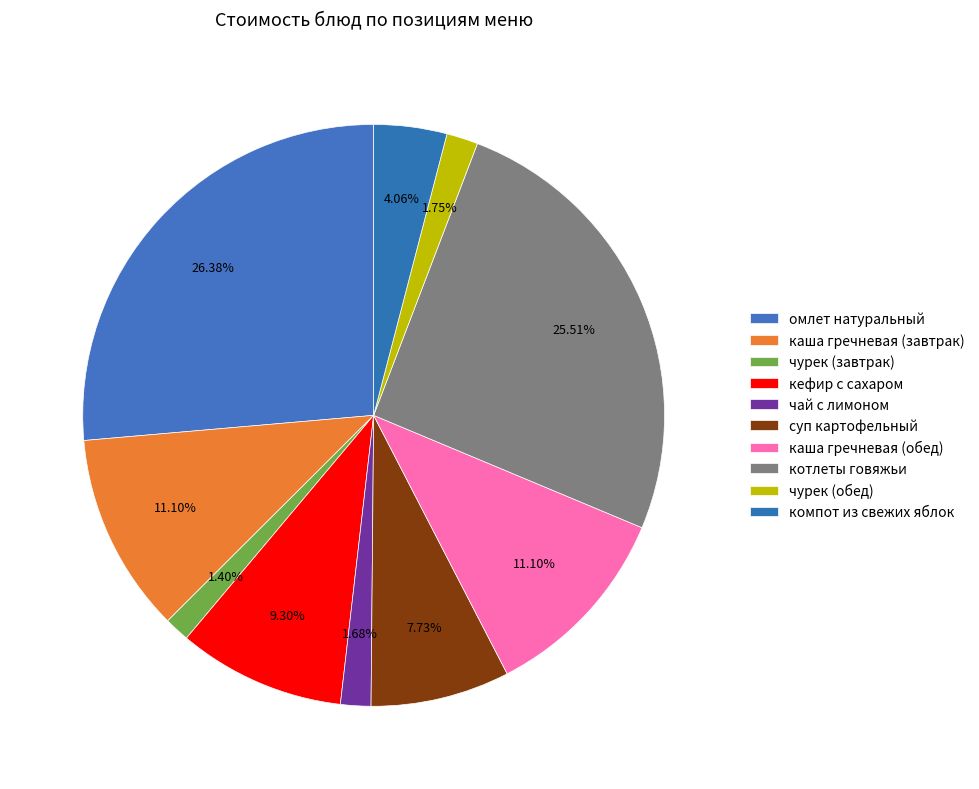

The компот из свежих яблок slice represents 13% of the pie. True or false?

False